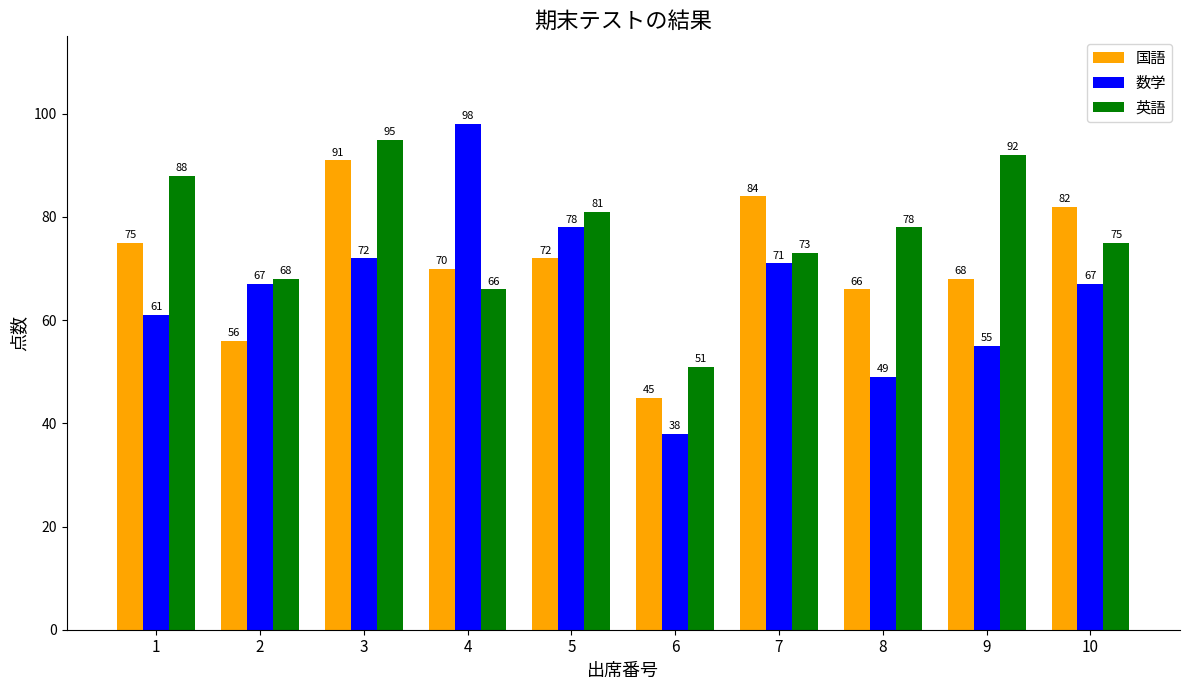

What value does the 数学 series have at 10?

67